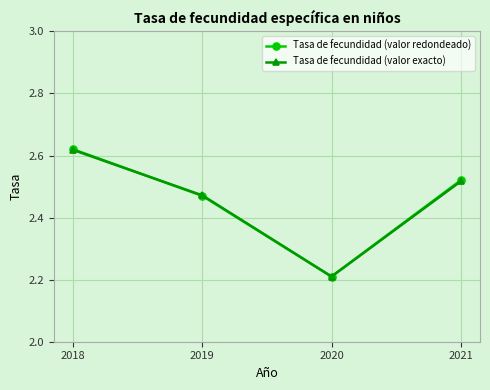

Count the Tasa de fecundidad (valor exacto) values in the range 2 to 3.

4